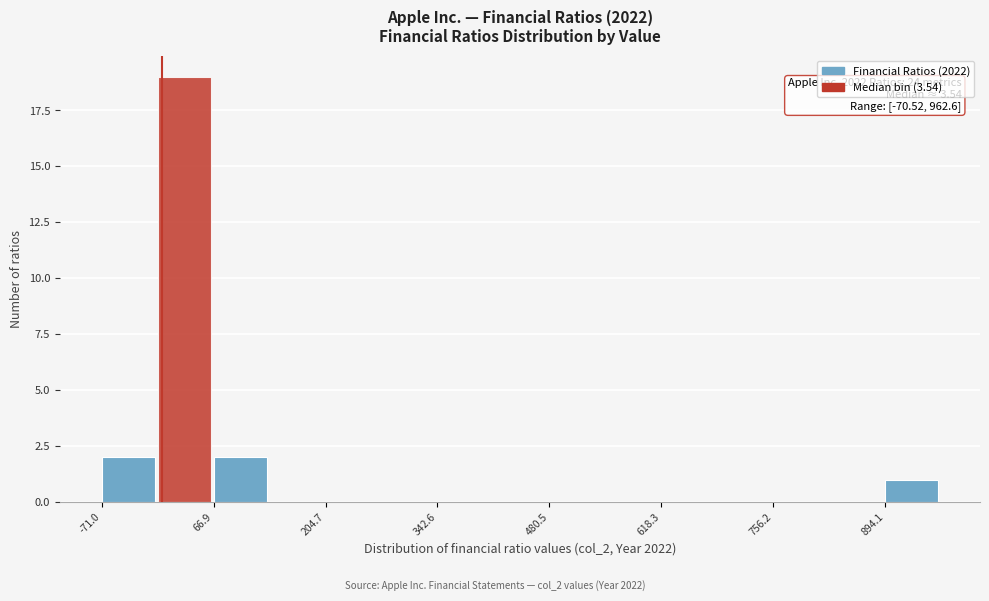

Around what value on the x-axis is the tallest bar? Give the approximate position of its centre, as read against the axis.

40